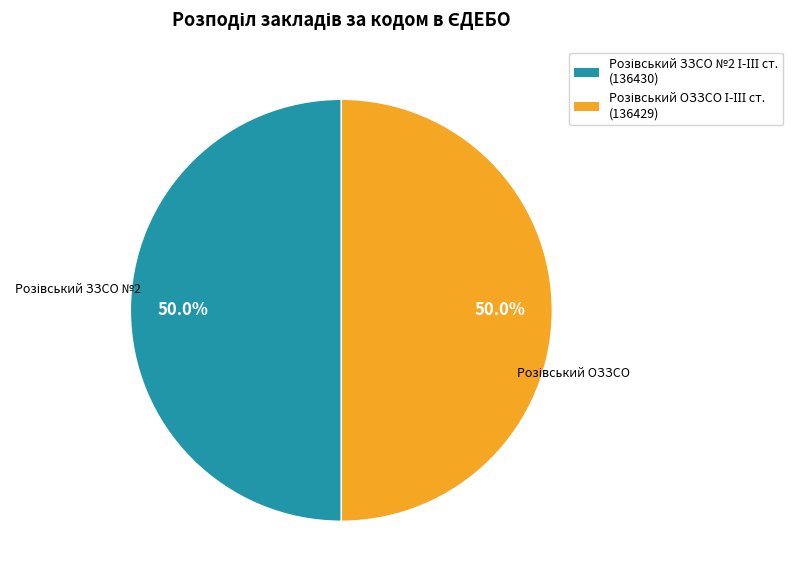

What percentage is the Розівський ОЗЗСО І-ІІІ ст. slice, to the nearest percent?

50%